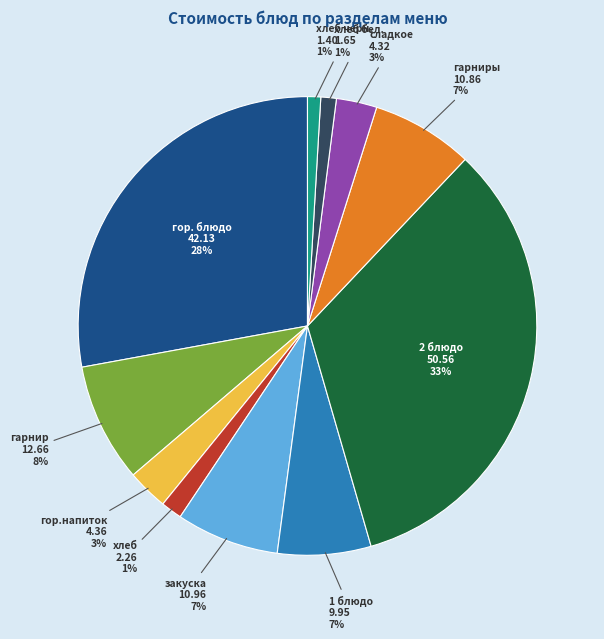

Count the number of slices in the pie.

11